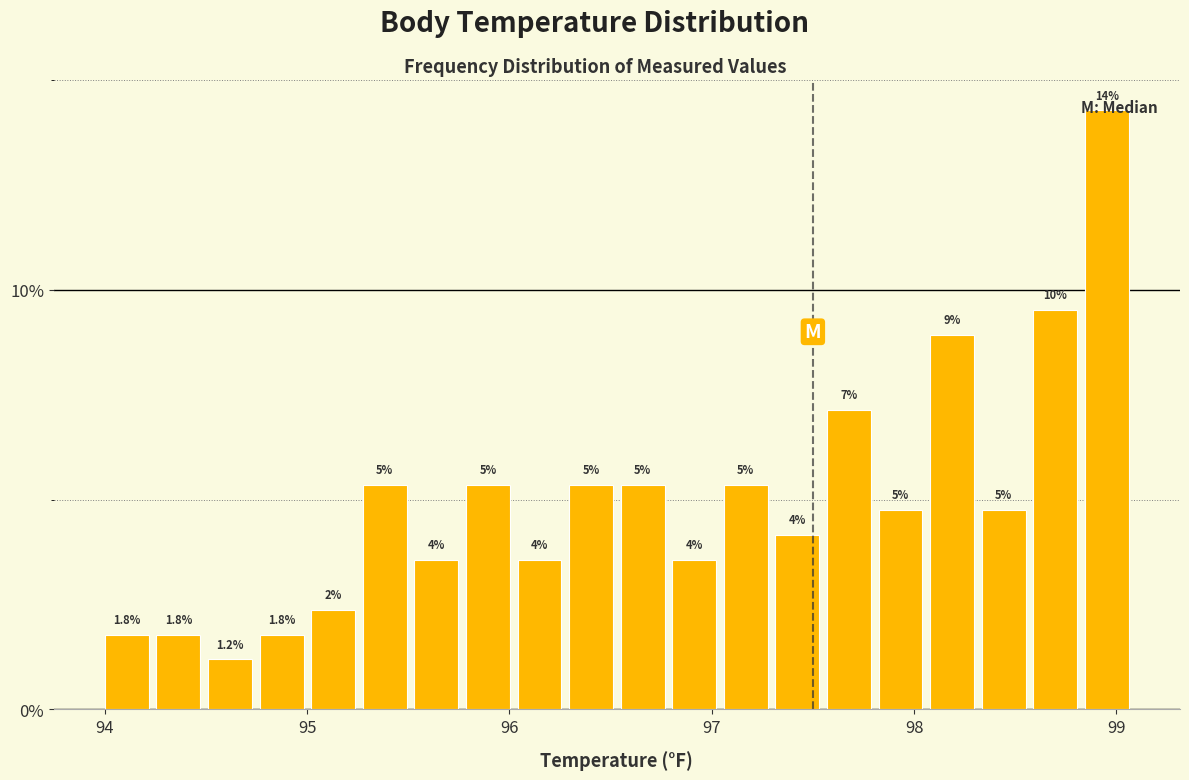

Read against the x-axis, roughly where is the centre of the tallest bar?

99.0